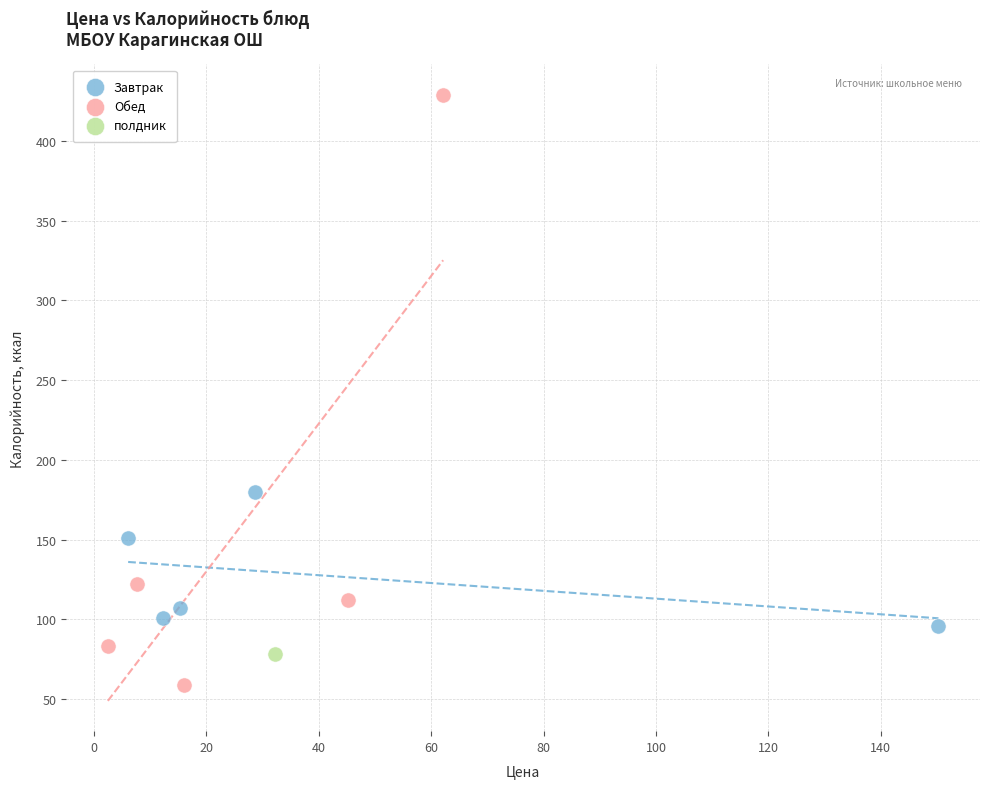

Which series contains the highest Y value?

Обед